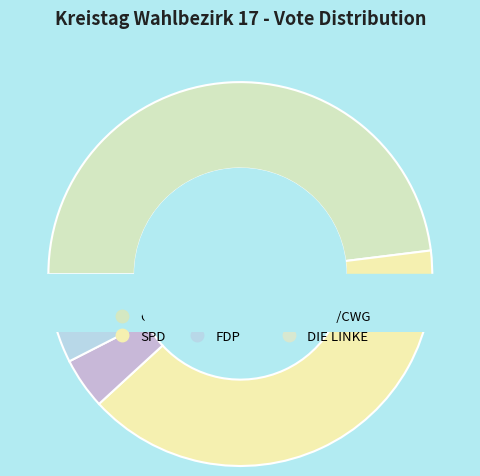

What is the smallest slice in the pie chart?

UWG/CWG